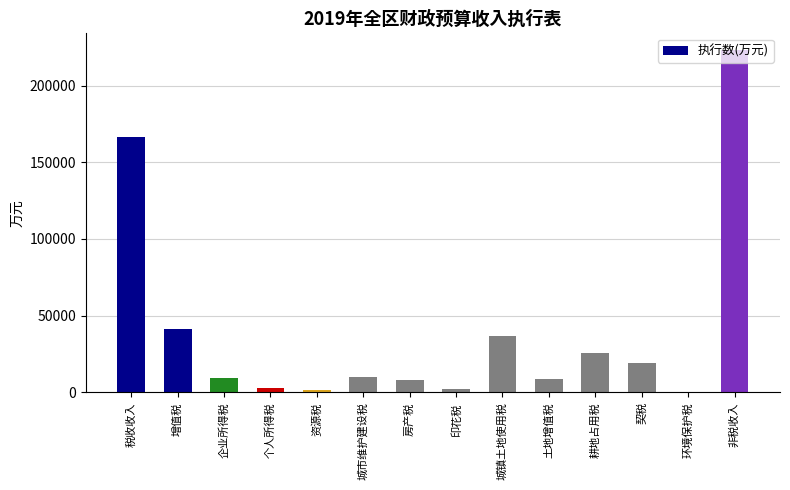

The value at 非税收入 is 81093. True or false?

False